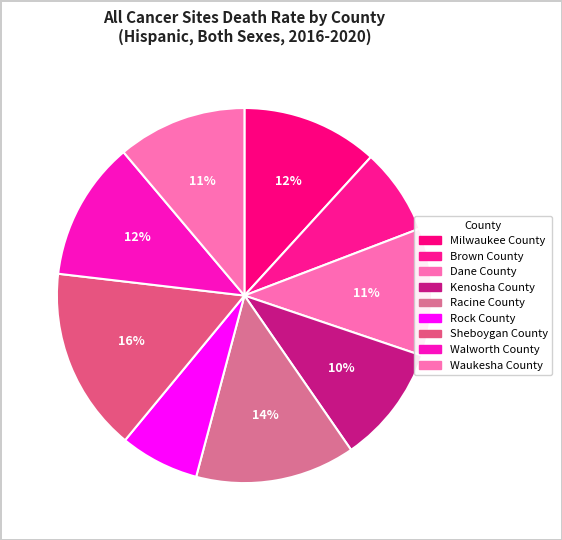

Which slice is the smallest?

Rock County